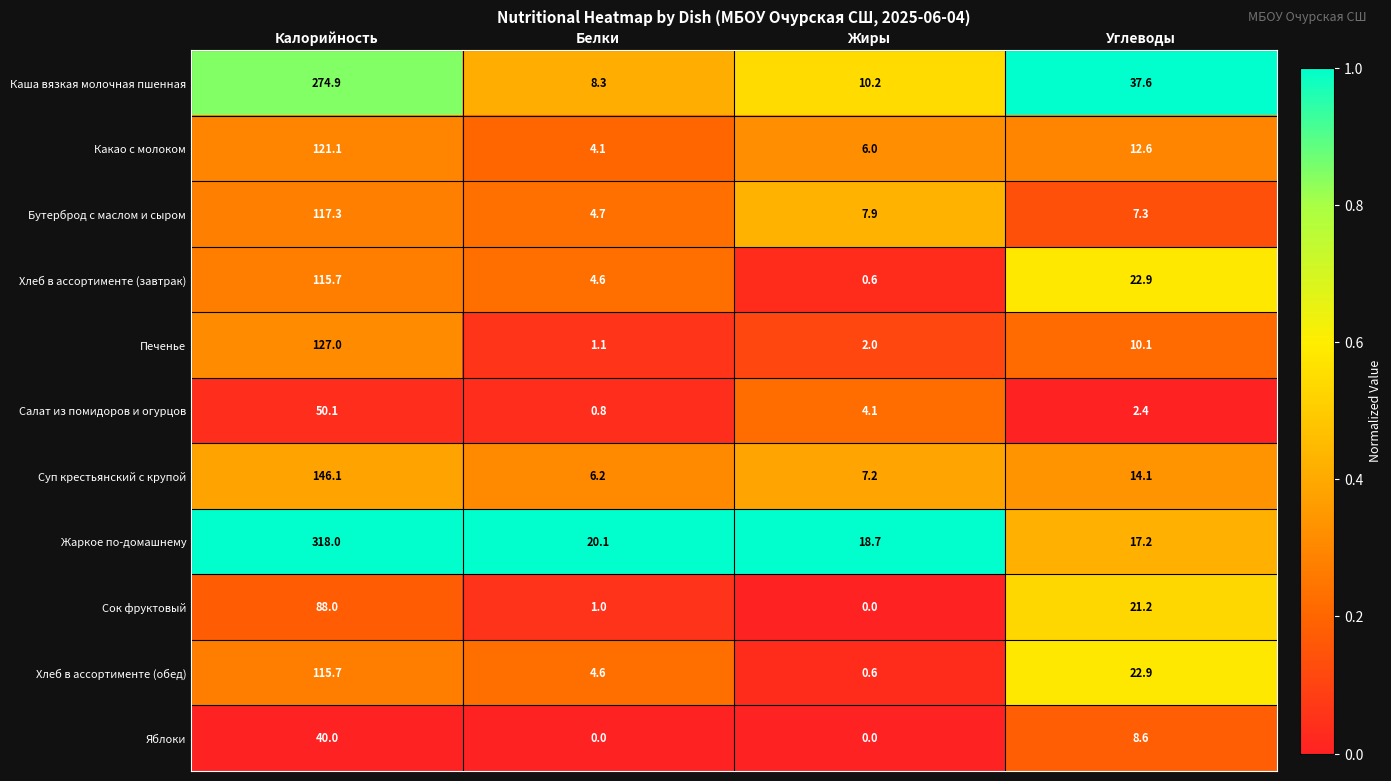

Rank the categories by Суп крестьянский с крупой value from highest to lowest.

Калорийность, Углеводы, Жиры, Белки